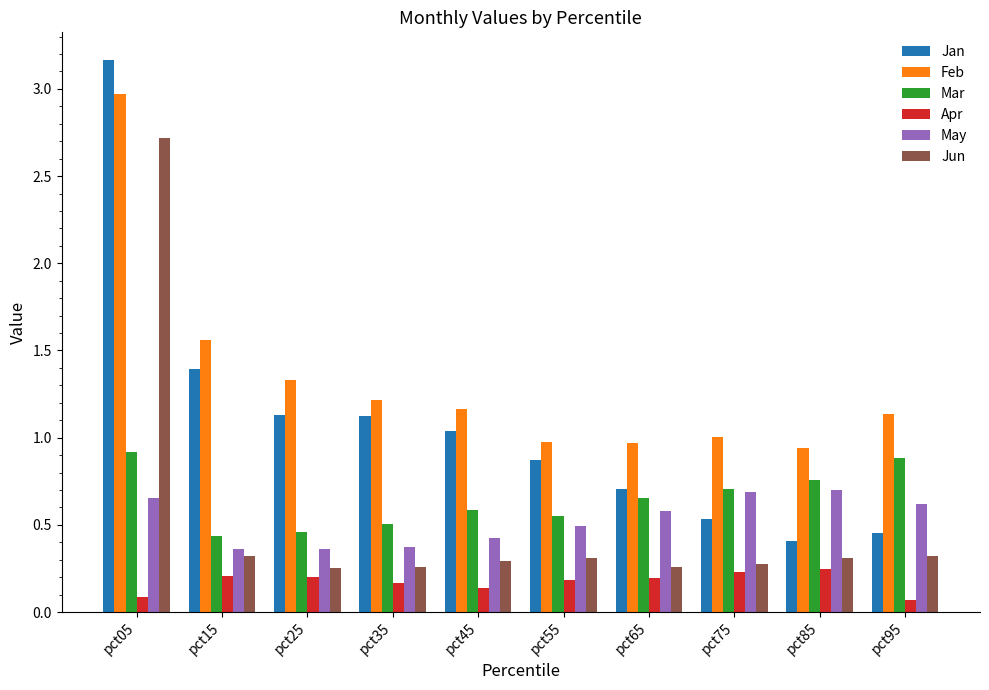

What is the maximum value for Jun?

2.7